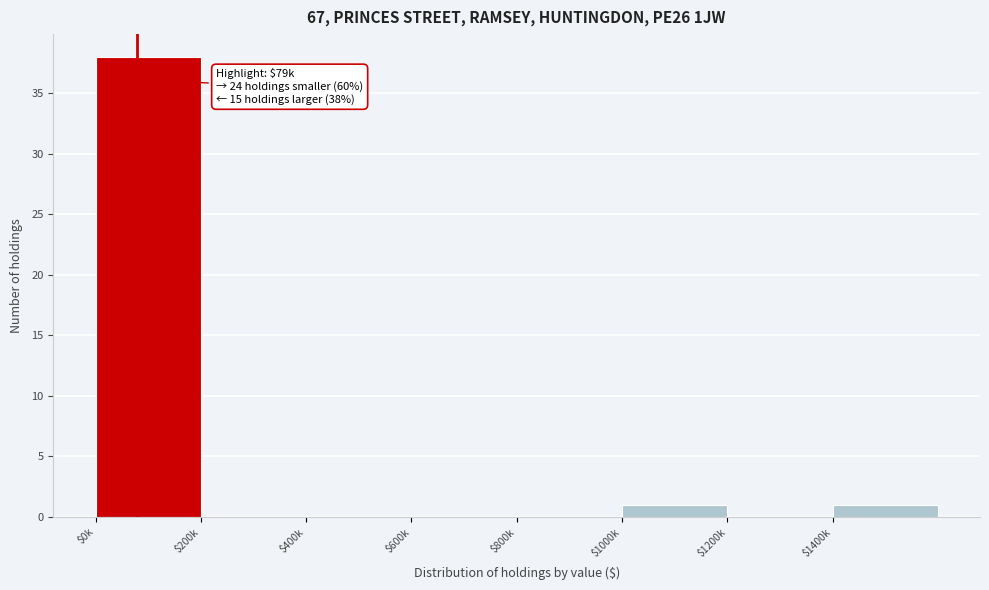

Is it true that the value at $200k is 0?

True